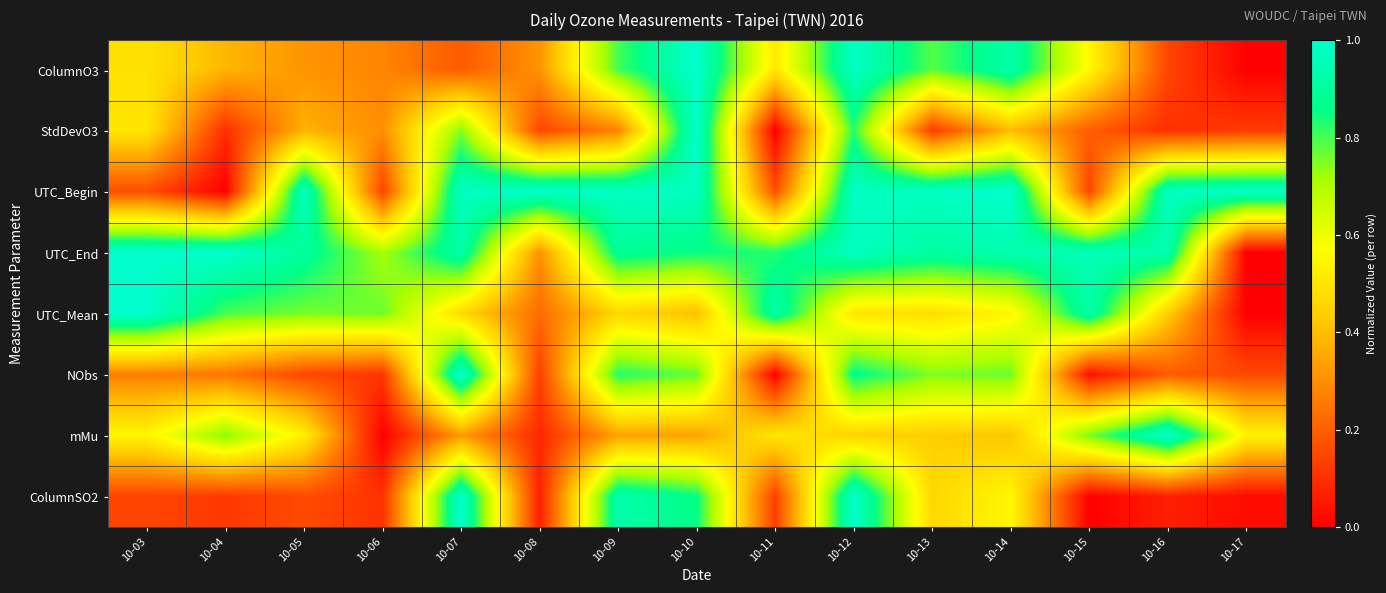

At 10-03, list the series in order from largest to smallest.

UTC_Mean, UTC_End, mMu, StdDevO3, ColumnO3, NObs, UTC_Begin, ColumnSO2